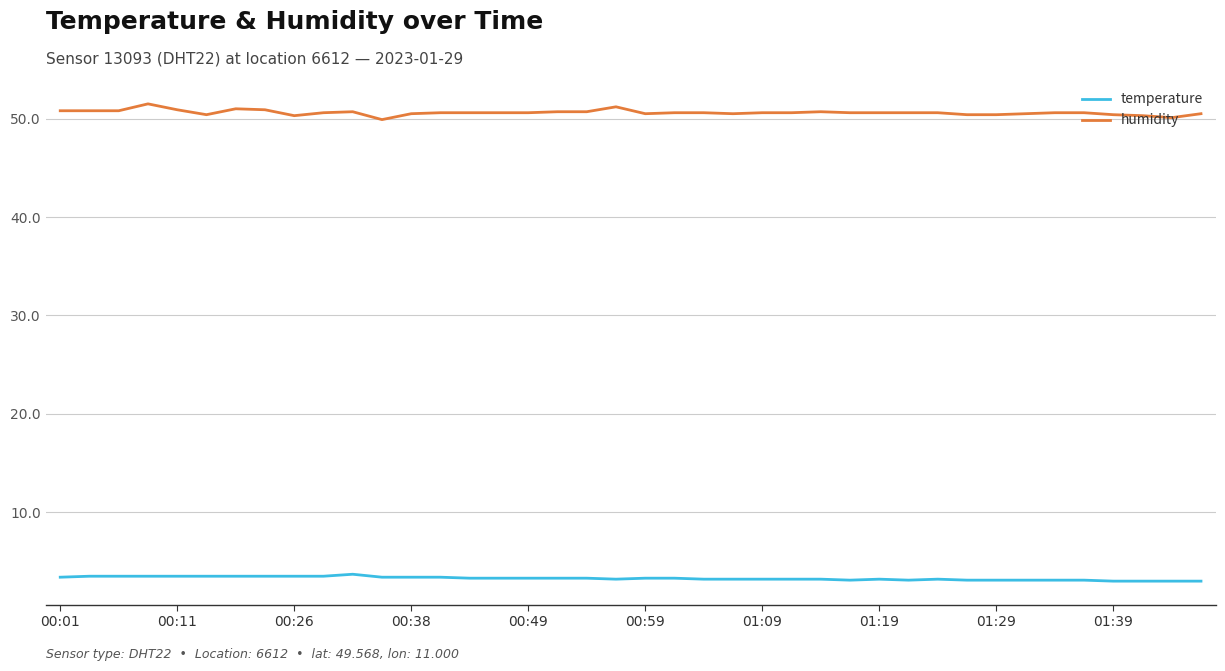

What is the minimum value shown in the chart?

3.0